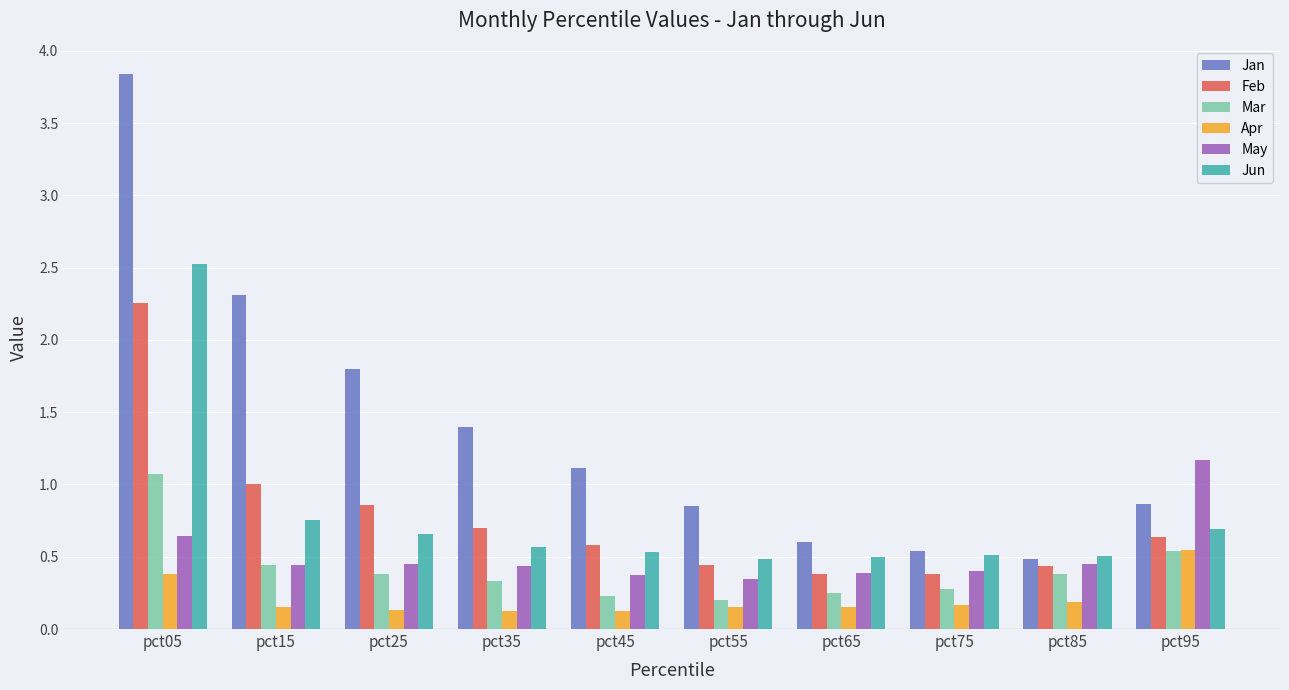

What is the difference between the Jun values at pct05 and pct45?

2.0